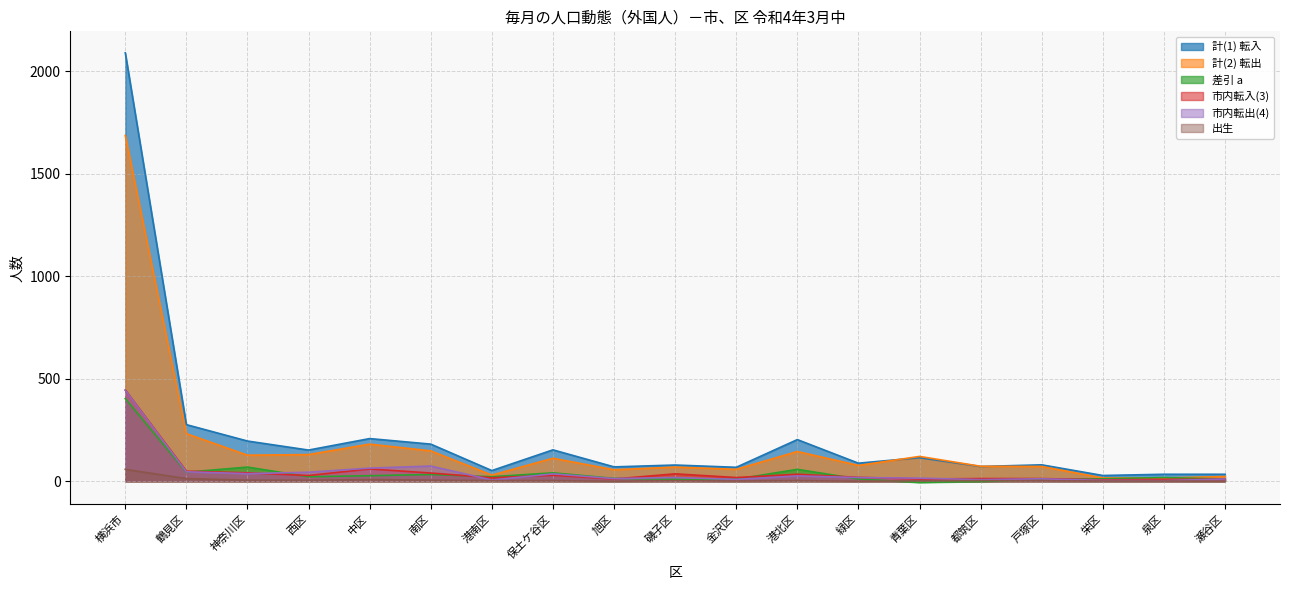

How many values in the 差引 a series exceed 18?

9